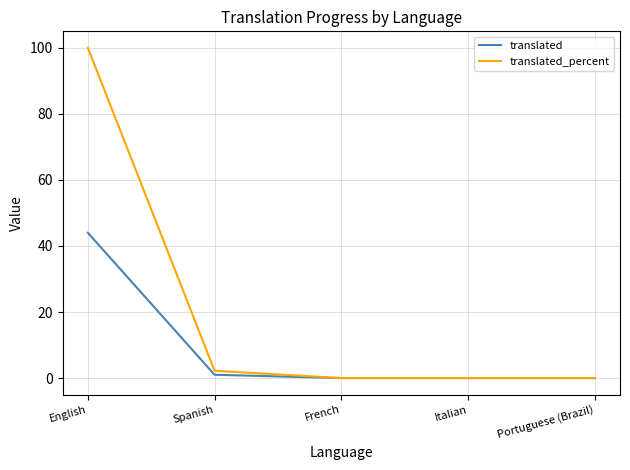

The translated series shows 1.0 at Spanish. True or false?

True